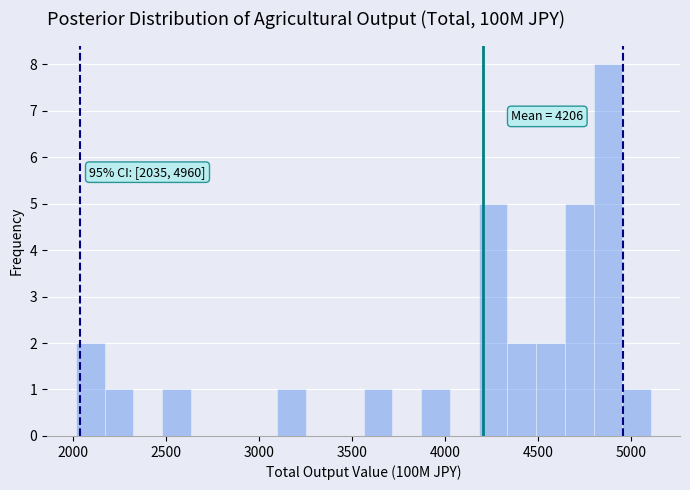

Around what value on the x-axis is the tallest bar? Give the approximate position of its centre, as read against the axis.

4900